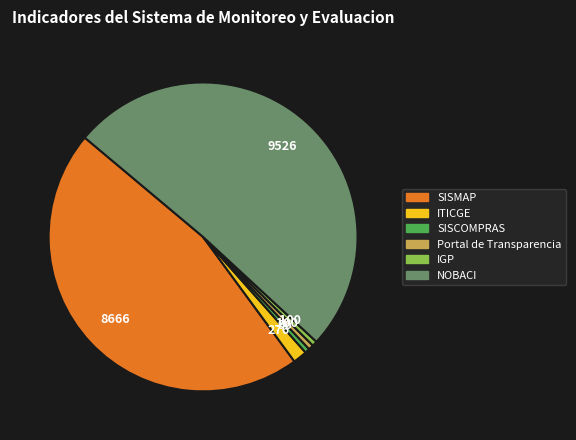

True or false: SISMAP accounts for 46% of the total.

True